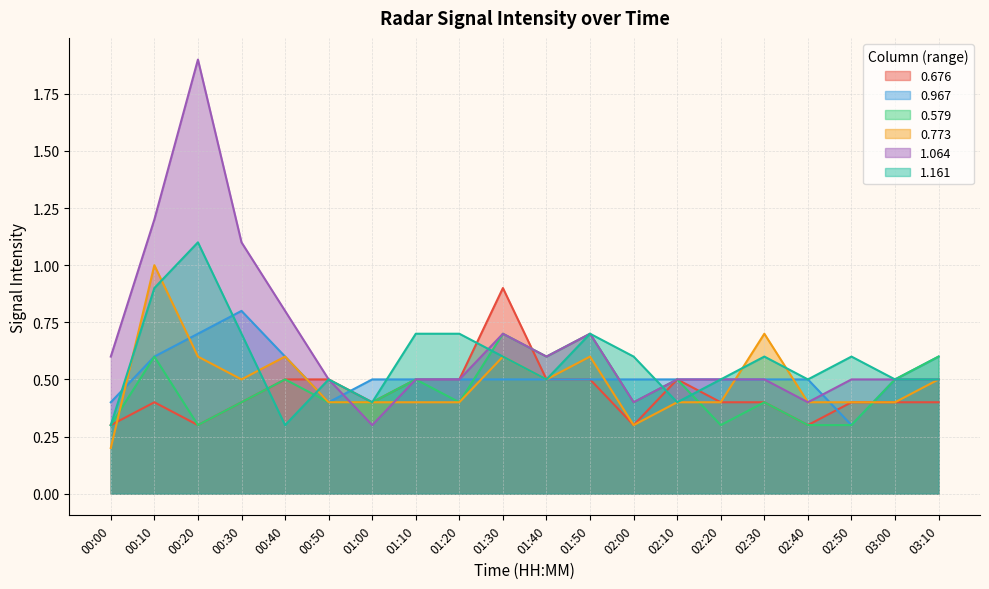

Which series changed the most between 00:00 and 03:00?

0.579